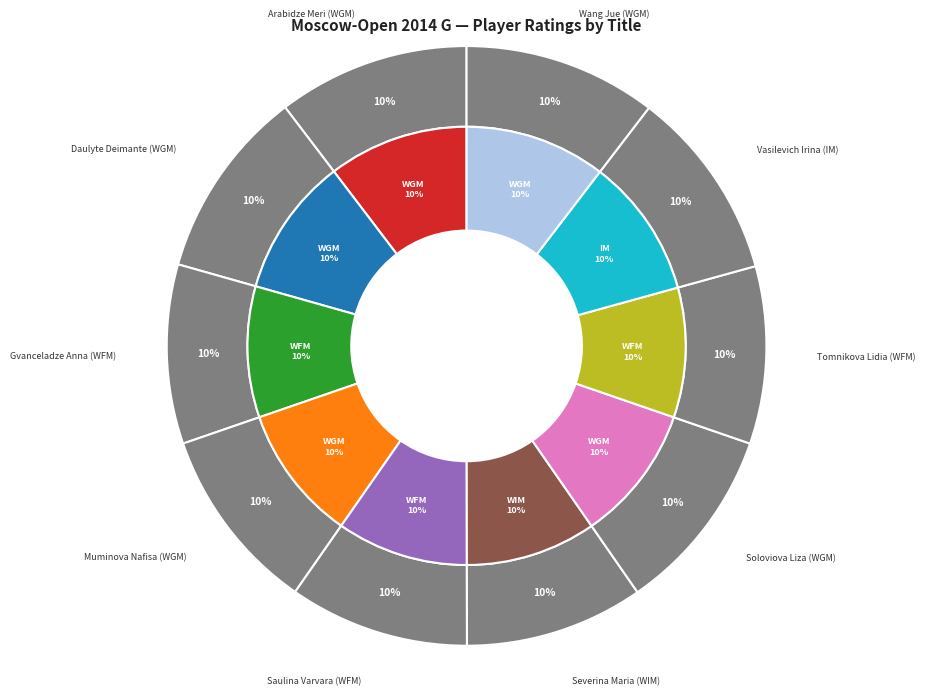

Is it true that Gvanceladze Anna (WFM) is 10% of the pie?

True